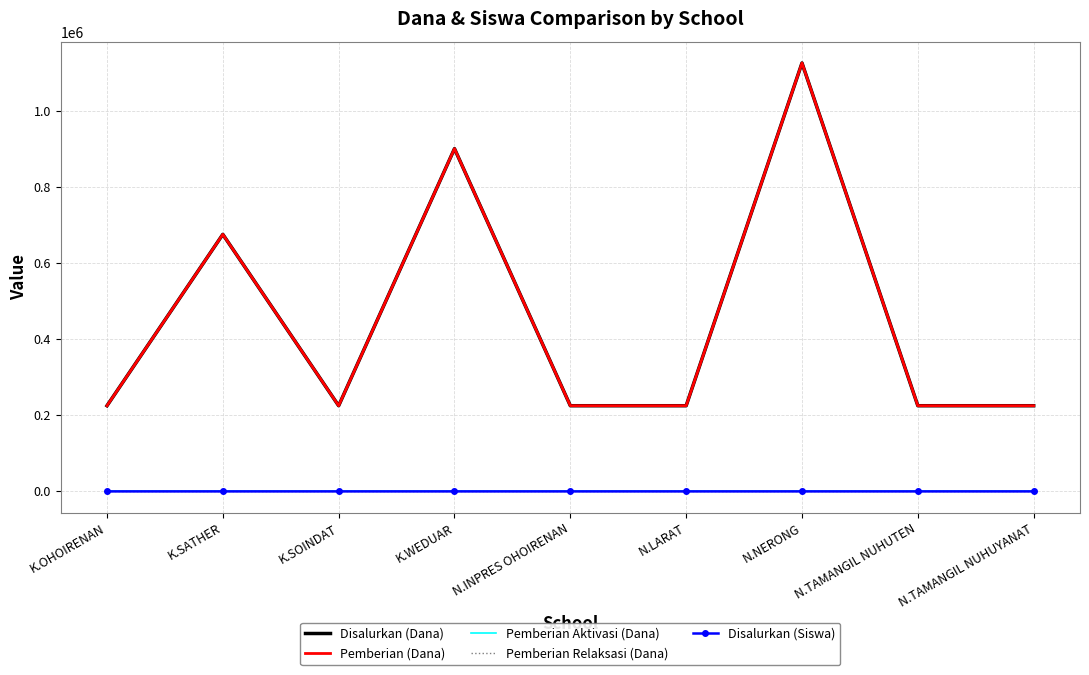

Count the Disalurkan (Dana) values in the range 225000 to 675000.

7